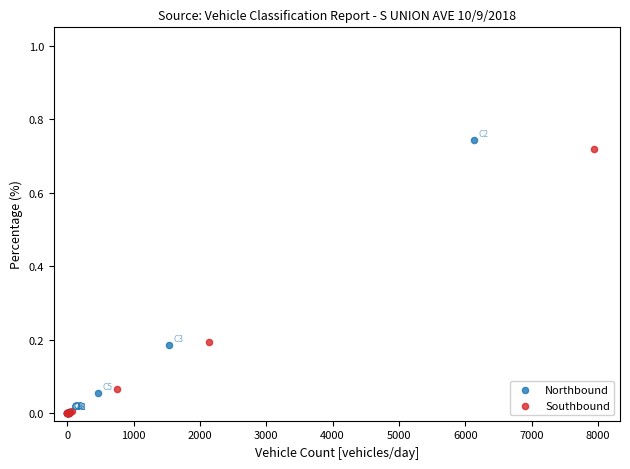

Which series has the largest Y range (max minus min)?

Northbound